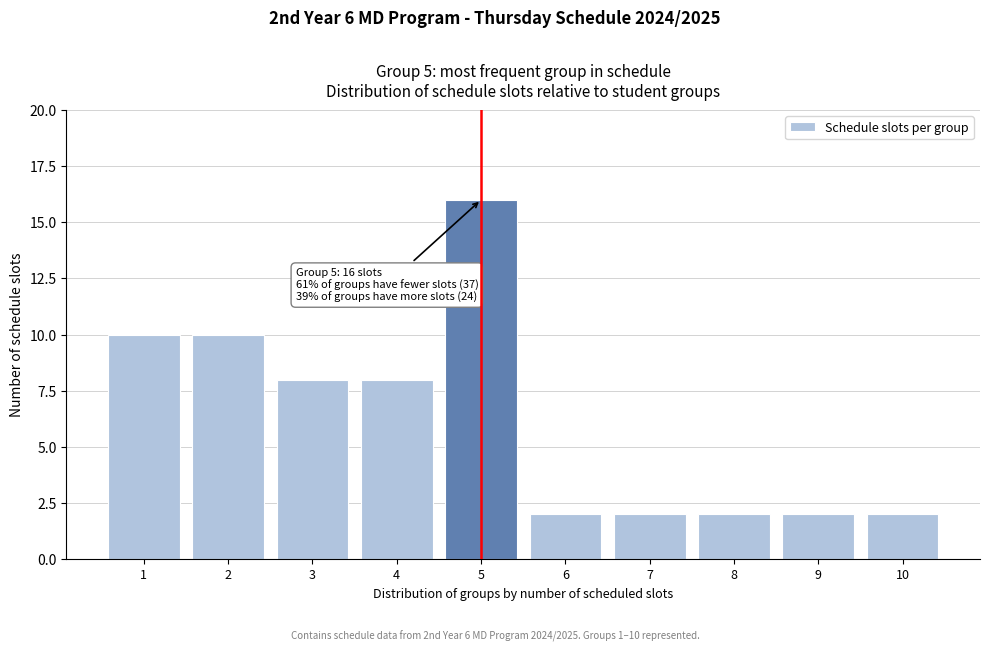

Reading right to left, what are all the values shown in this chart?

2	2	2	2	2	16	8	8	10	10